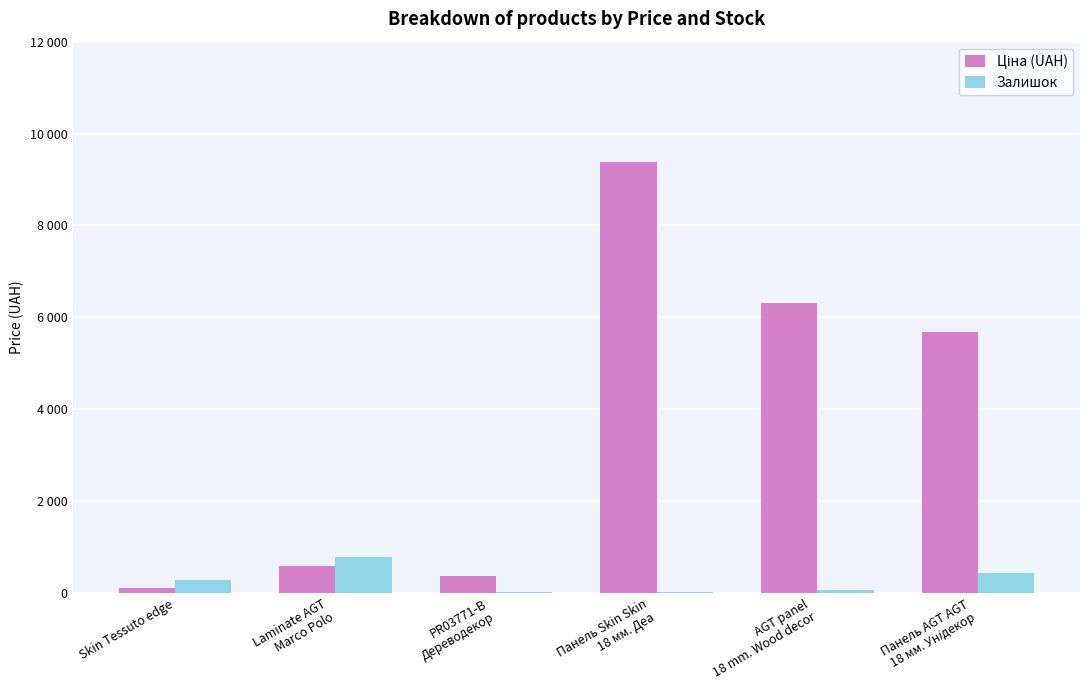

True or false: Залишок has a value of 790.0 at Laminate AGT
Marco Polo.

True